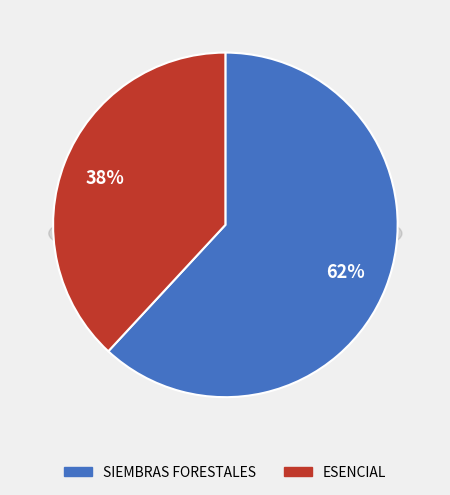

How many segments does this pie chart have?

2